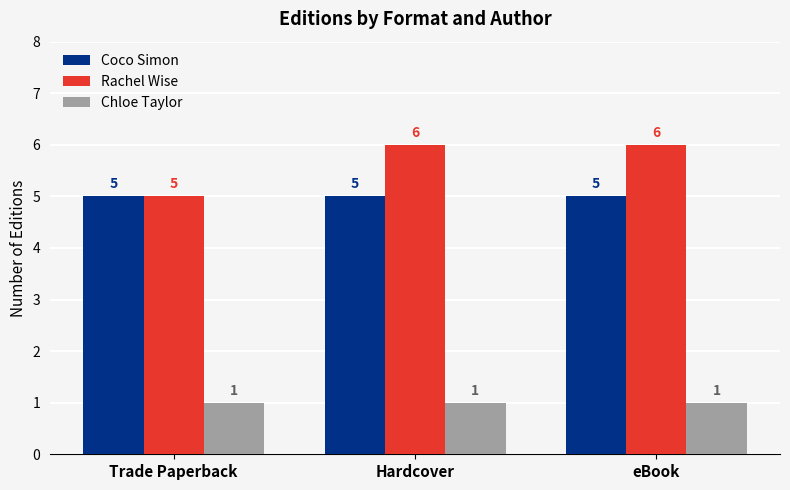

Reading left to right, extract all data points from this chart.

Coco Simon: Trade Paperback=5	Hardcover=5	eBook=5
Rachel Wise: Trade Paperback=5	Hardcover=6	eBook=6
Chloe Taylor: Trade Paperback=1	Hardcover=1	eBook=1